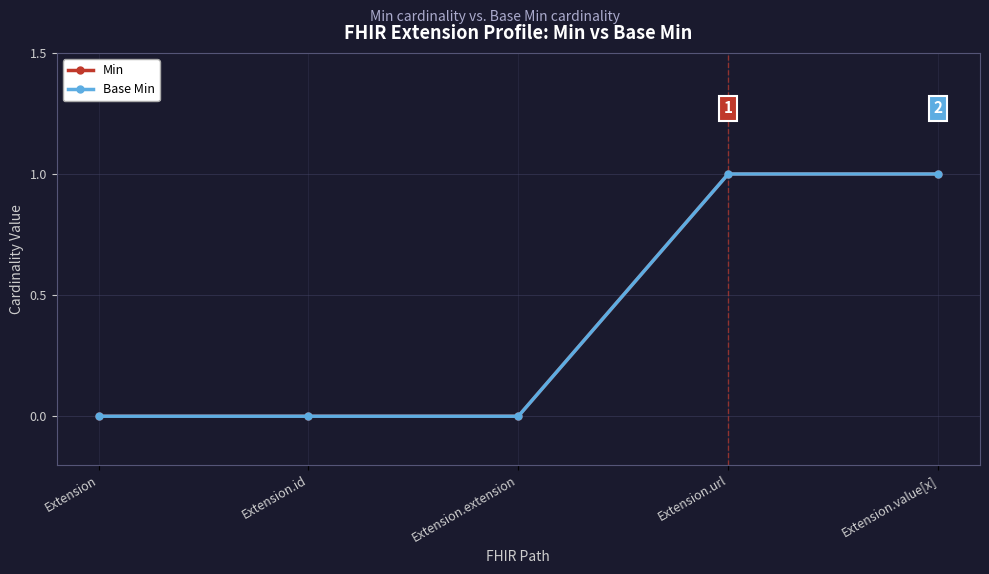

What is the approximate value of Min at Extension.value[x]?

1